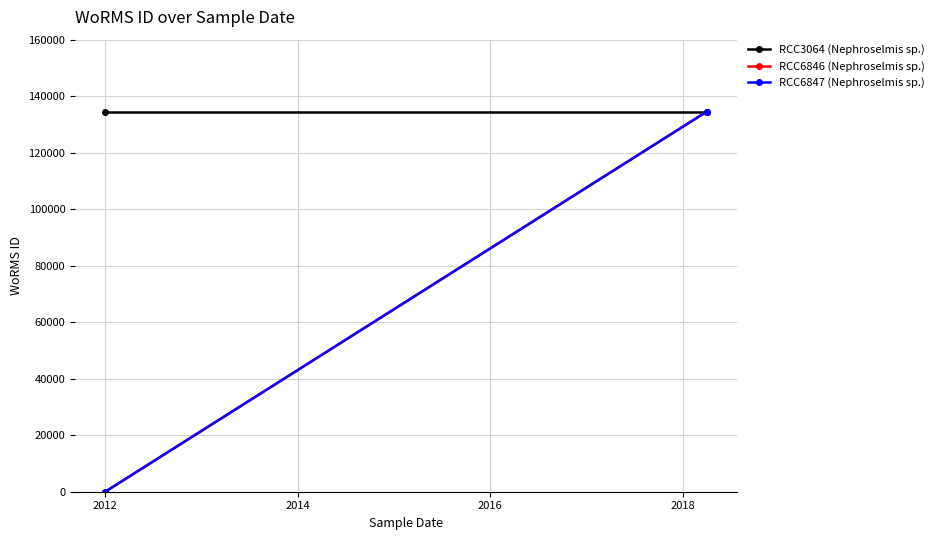

What is the maximum value shown in the chart?

134524